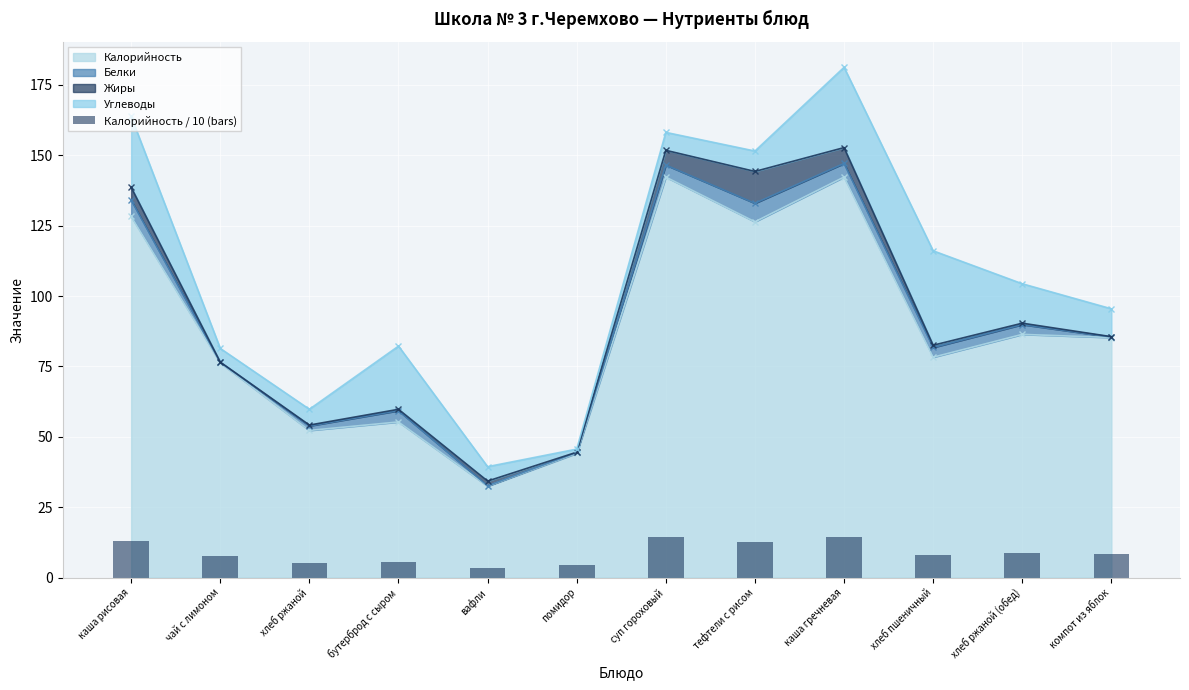

What is the difference between the second highest and second lowest values?

9.8